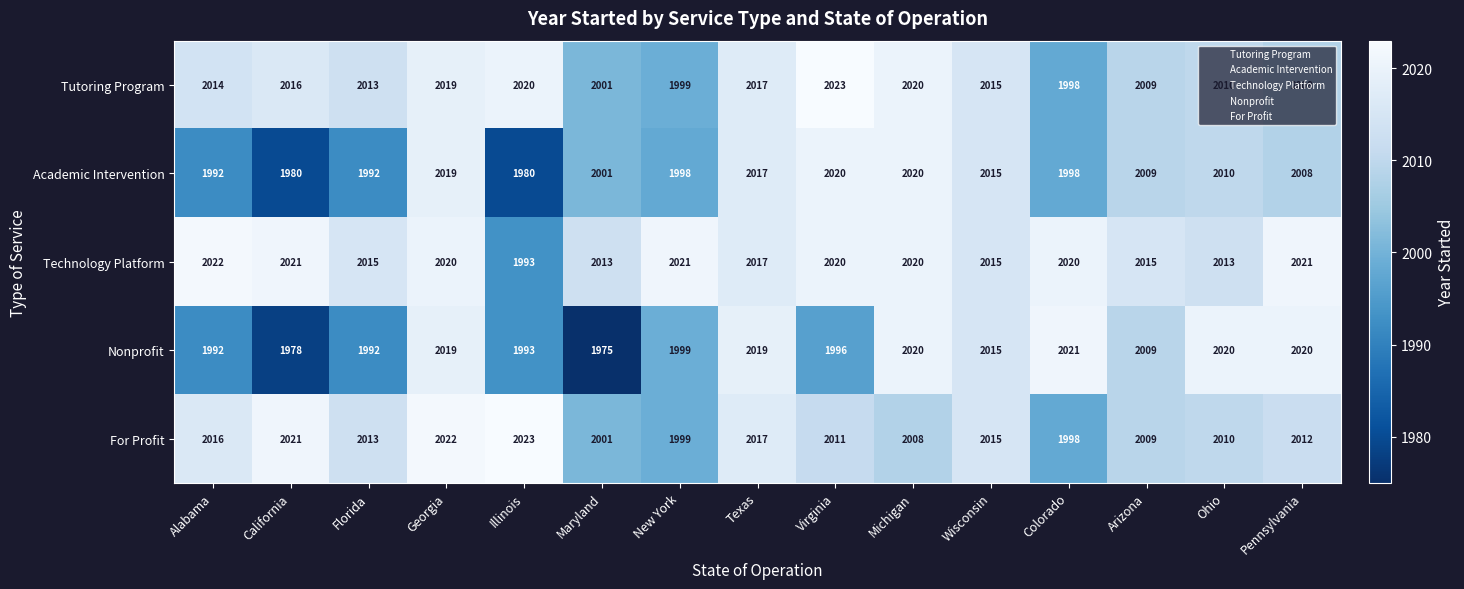

Between Maryland and Texas, which series saw the biggest shift?

Nonprofit